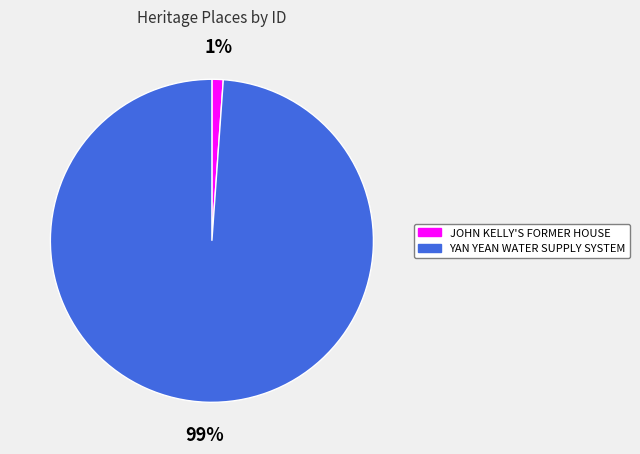

Which has a higher value, YAN YEAN WATER SUPPLY SYSTEM or JOHN KELLY'S FORMER HOUSE?

YAN YEAN WATER SUPPLY SYSTEM